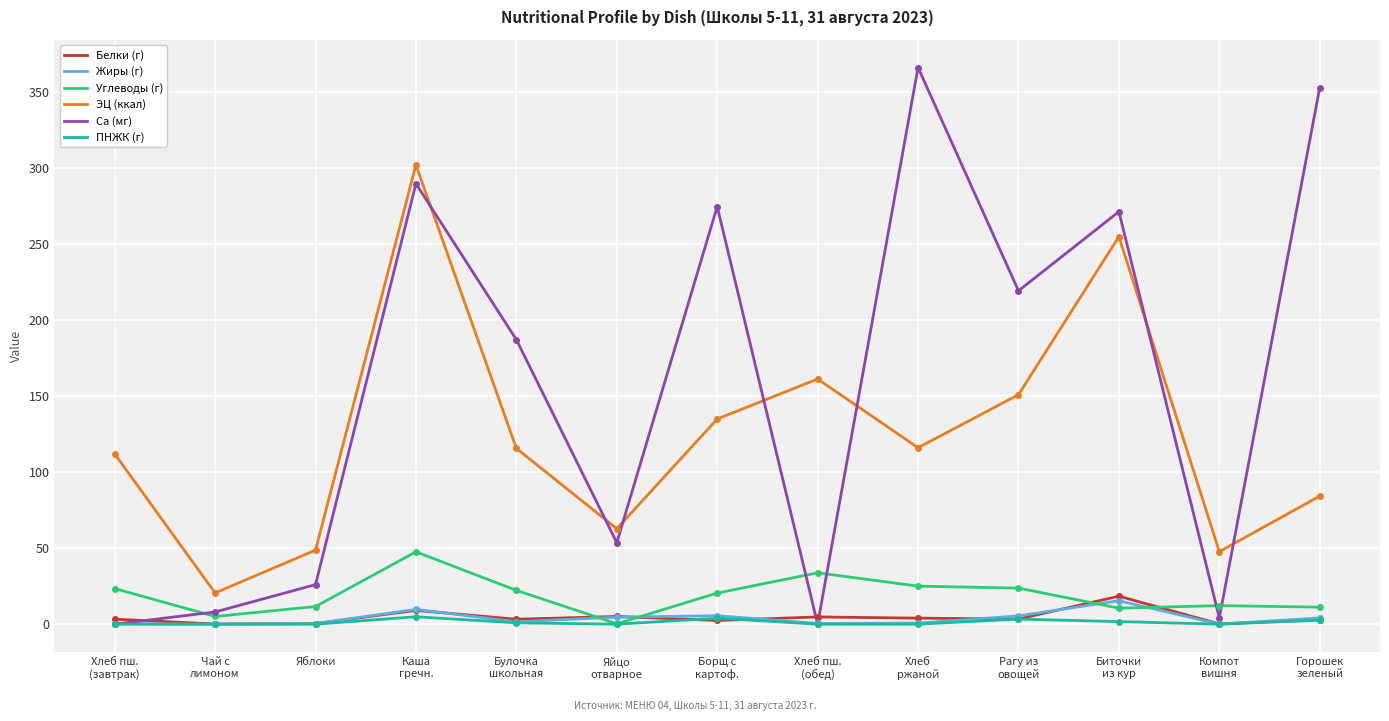

True or false: ПНЖК (г) and ЭЦ (ккал) cross at least once.

False